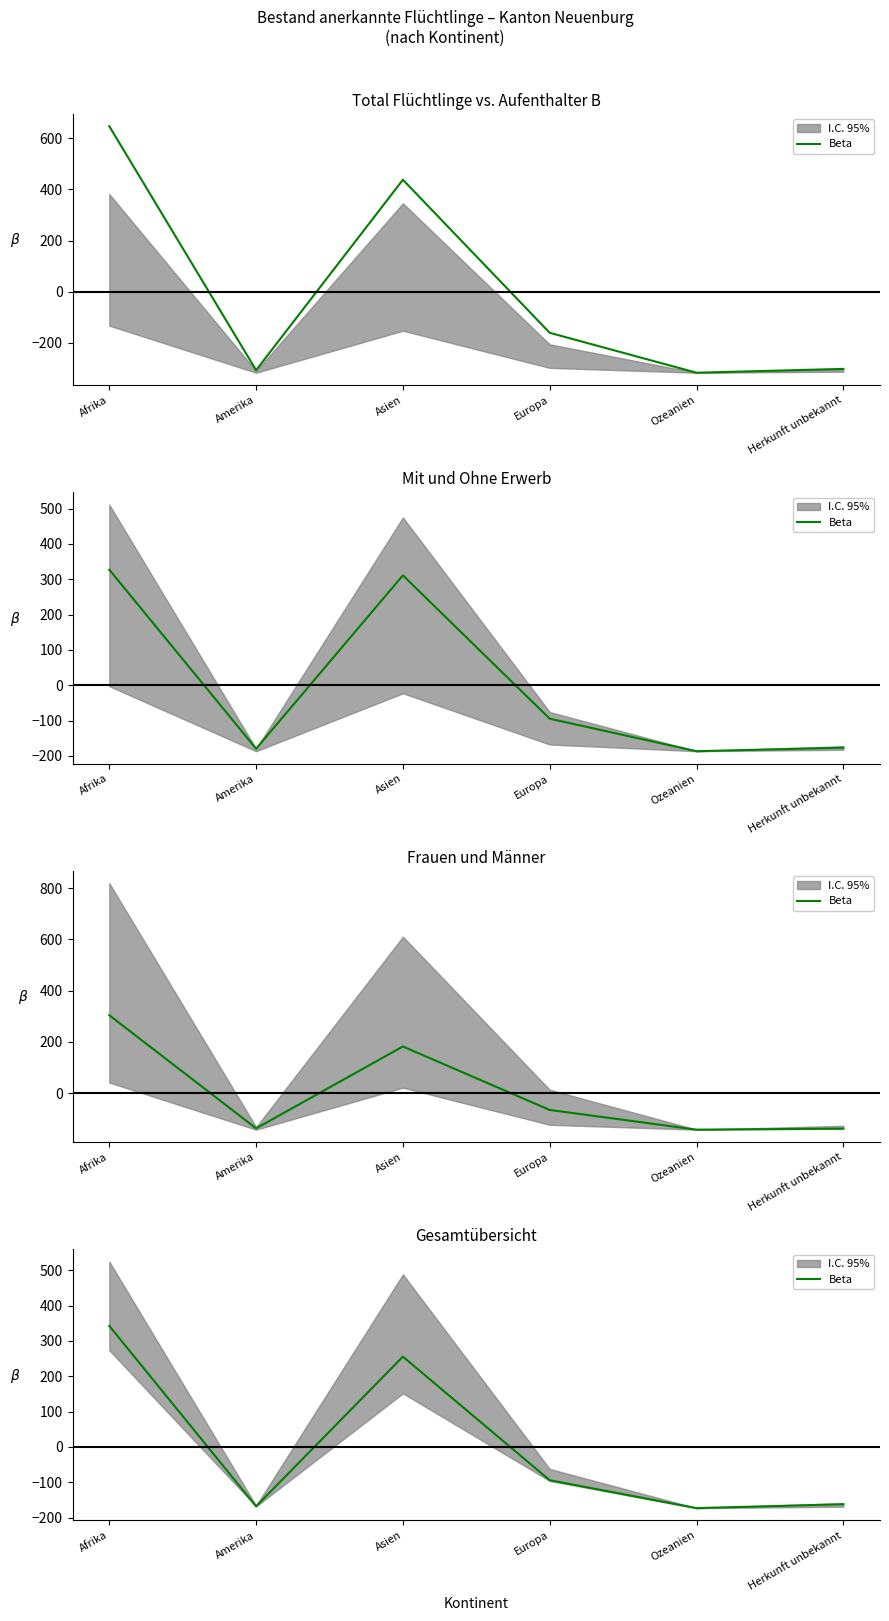

What is the label of the 5th point from the left?

Ozeanien